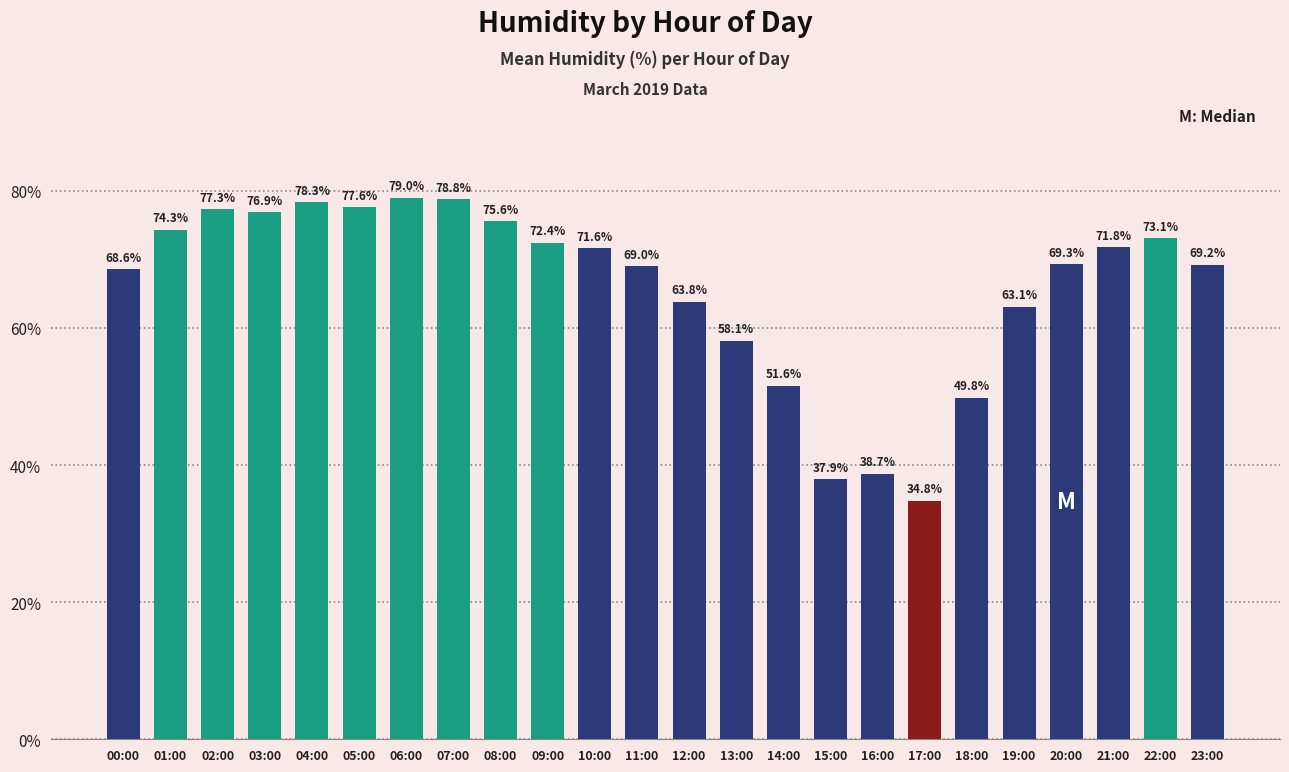

At which category does the chart reach its peak across all series?

06:00